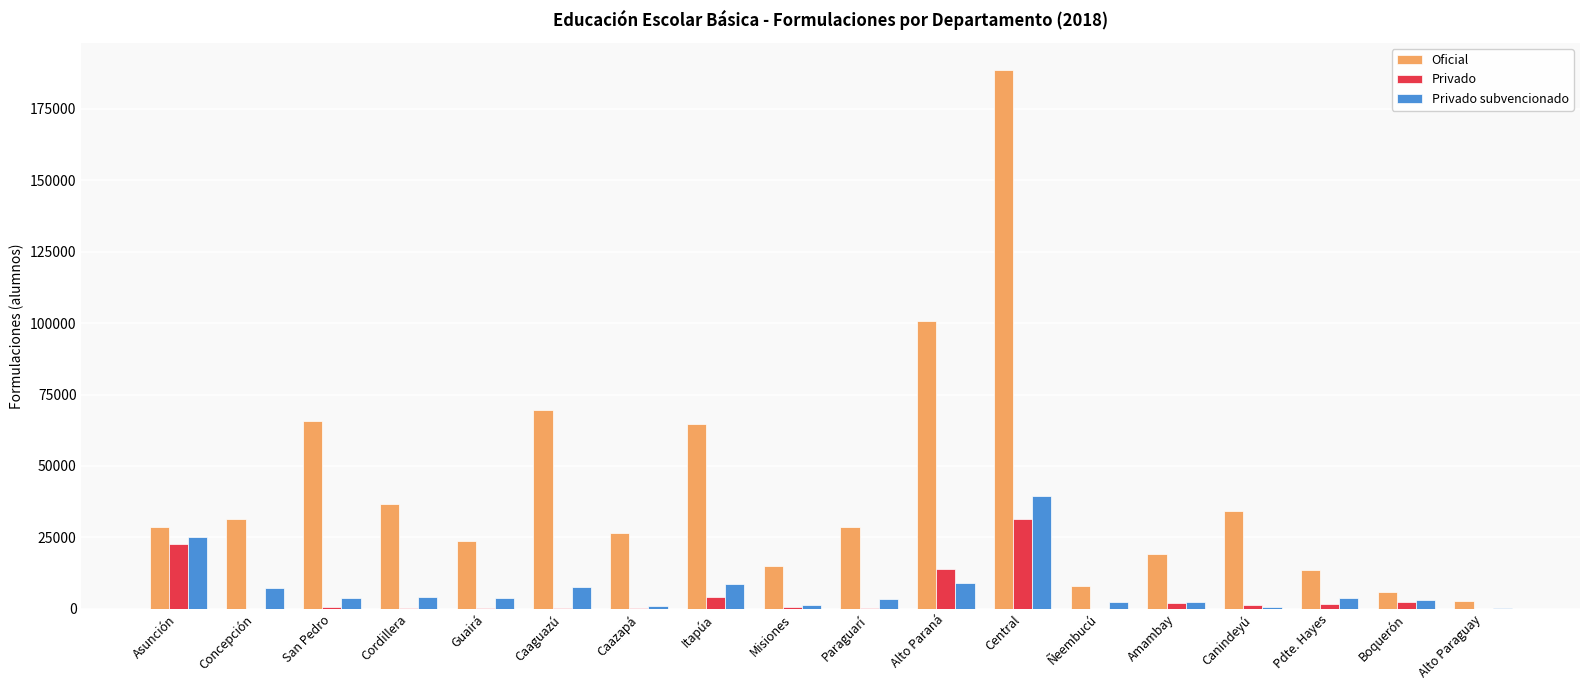

Which series changed the most between Cordillera and Caaguazú?

Oficial